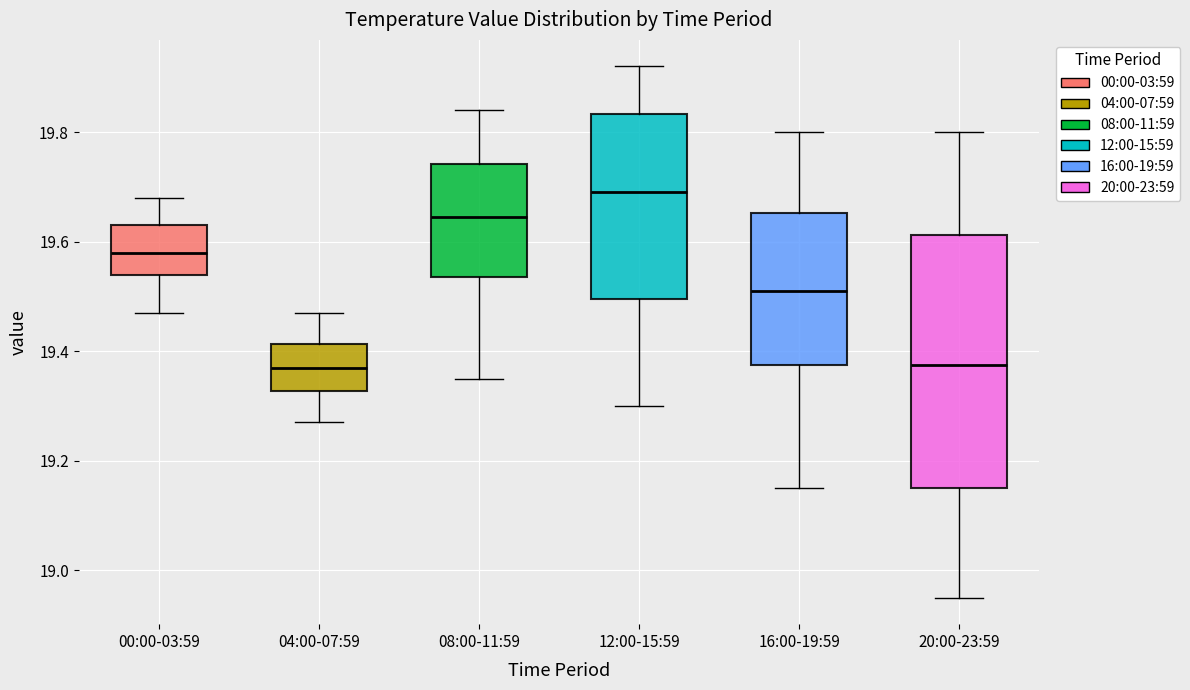

Reading left to right, read every box against the y-axis: the position of its median line, the range the box covers, and the ends of its whiskers. The values are not printed on the chart, so give them approximately, as read against the axis.

00:00-03:59: median 19.58, box 19.54 to 19.64, whiskers 19.48 to 19.68
04:00-07:59: median 19.38, box 19.32 to 19.42, whiskers 19.28 to 19.48
08:00-11:59: median 19.64, box 19.54 to 19.74, whiskers 19.36 to 19.84
12:00-15:59: median 19.70, box 19.50 to 19.84, whiskers 19.30 to 19.92
16:00-19:59: median 19.52, box 19.38 to 19.66, whiskers 19.16 to 19.80
20:00-23:59: median 19.38, box 19.16 to 19.62, whiskers 18.96 to 19.80